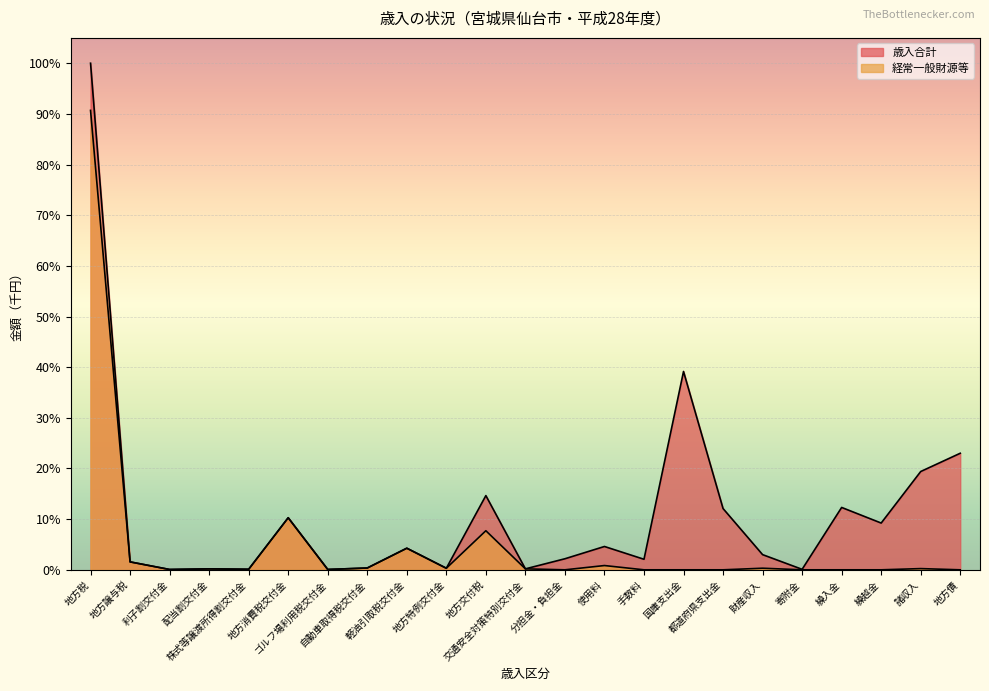

What is the difference between the second highest and second lowest values in the 経常一般財源等 series?

10.3